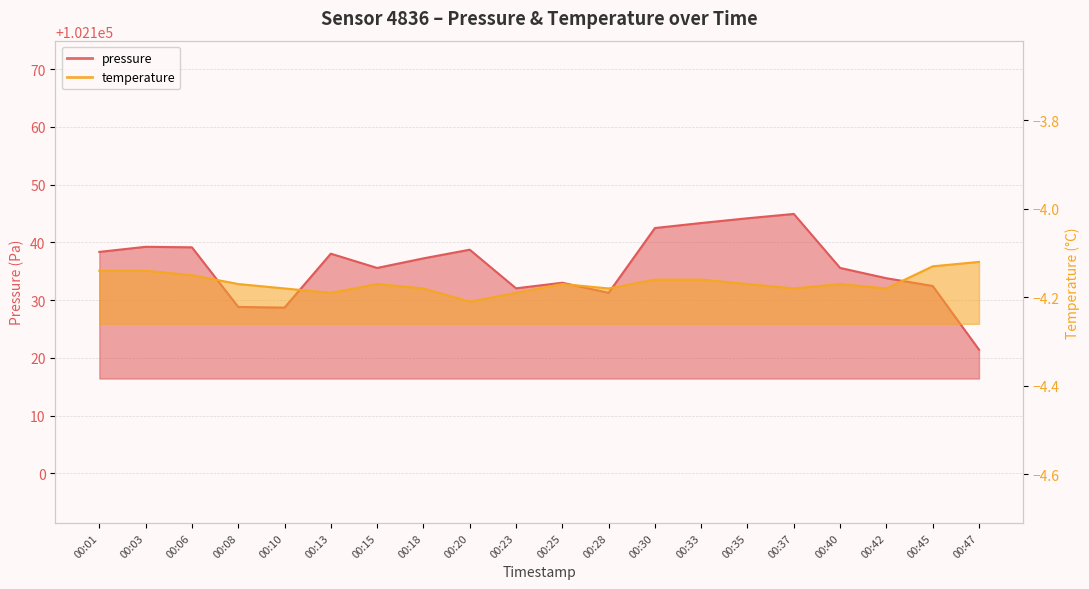

Where is the first local maximum for pressure?

00:03